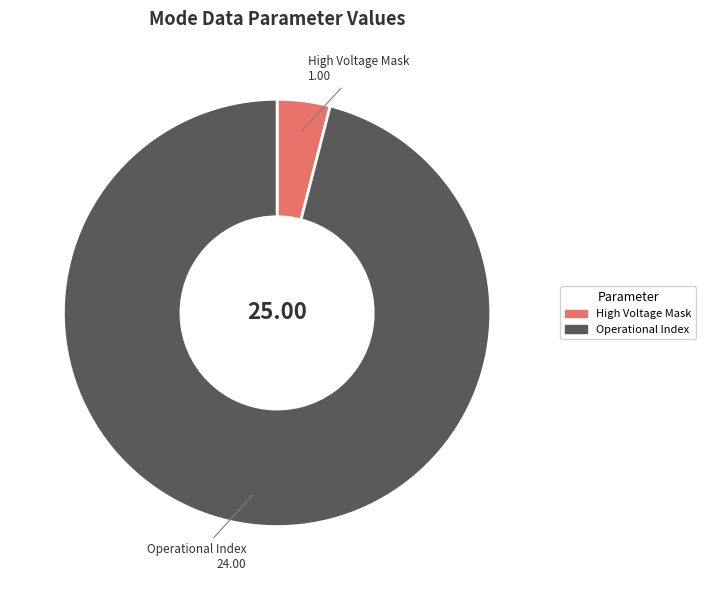

Is there any slice that represents more than half of the pie?

Yes